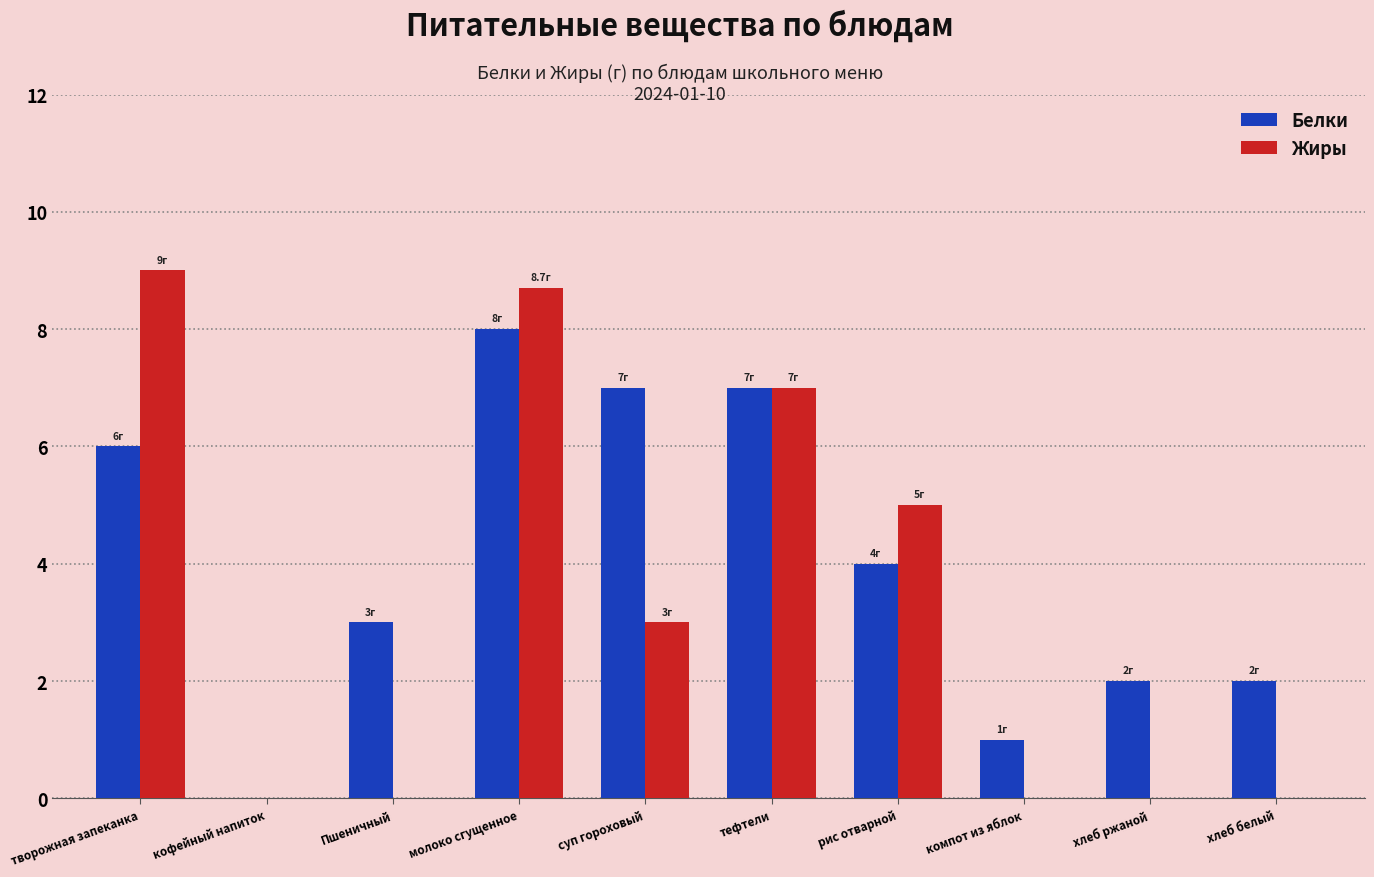

At which label is Белки closest to 4?

рис отварной